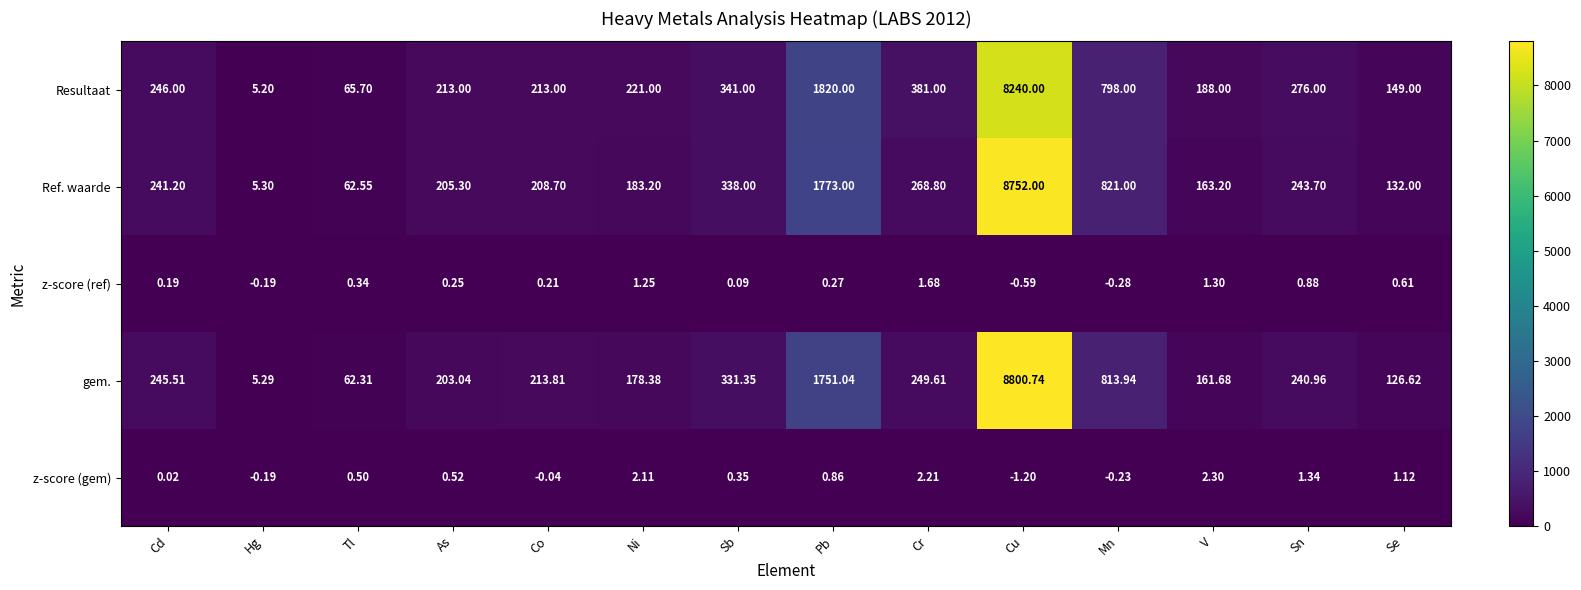

Rank the categories by Ref. waarde value from highest to lowest.

Cu, Pb, Mn, Sb, Cr, Sn, Cd, Co, As, Ni, V, Se, Tl, Hg